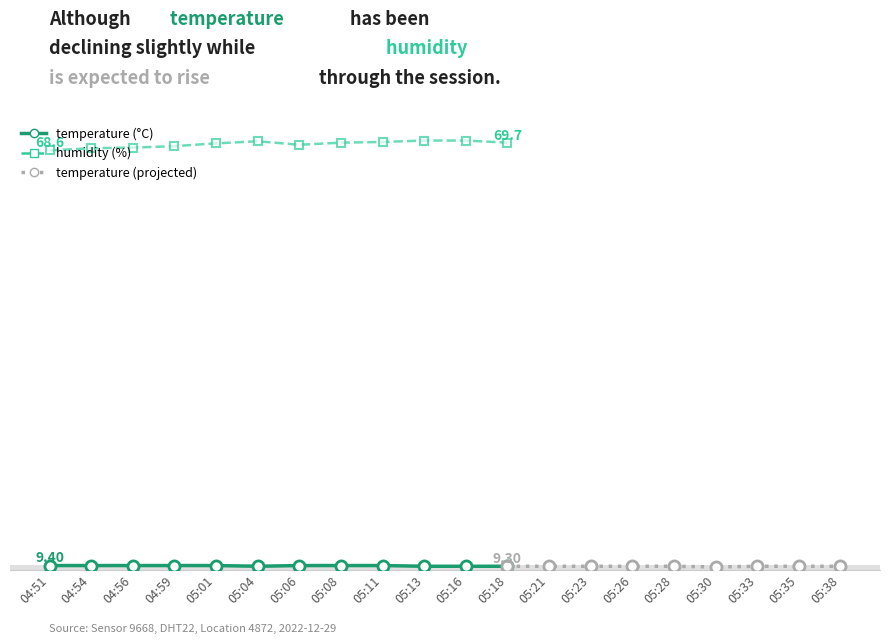

Which label corresponds to the largest value in the chart?

05:13